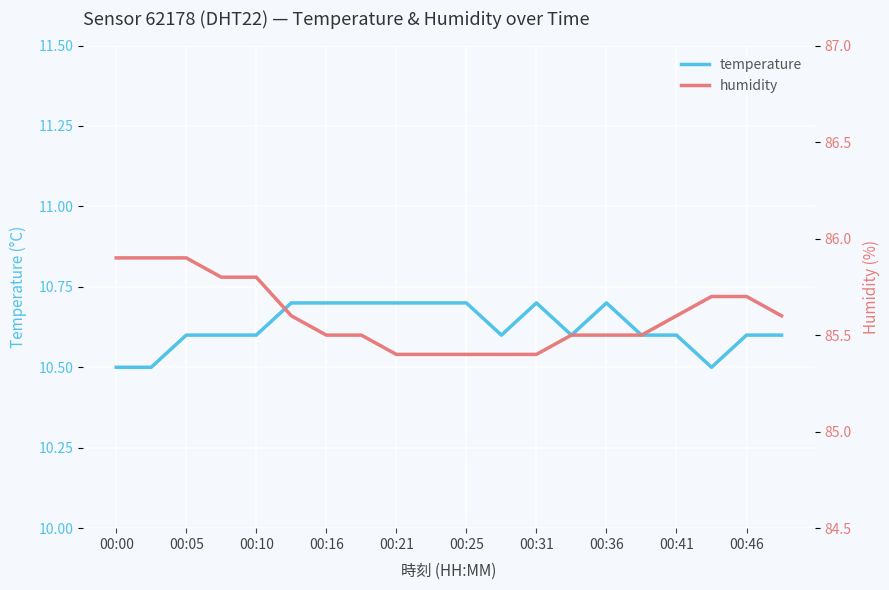

How many series are shown in this chart?

2